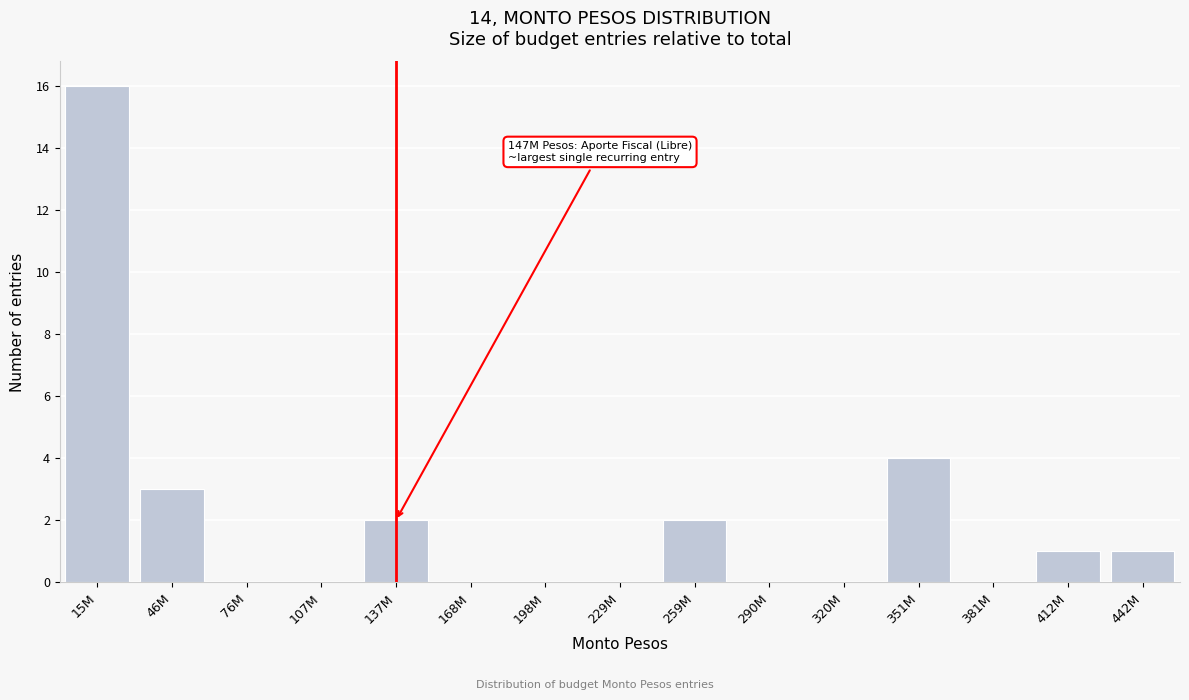

Reading left to right, list all the values displayed in this chart.

15M=16	46M=3	76M=0	107M=0	137M=2	168M=0	198M=0	229M=0	259M=2	290M=0	320M=0	351M=4	381M=0	412M=1	442M=1